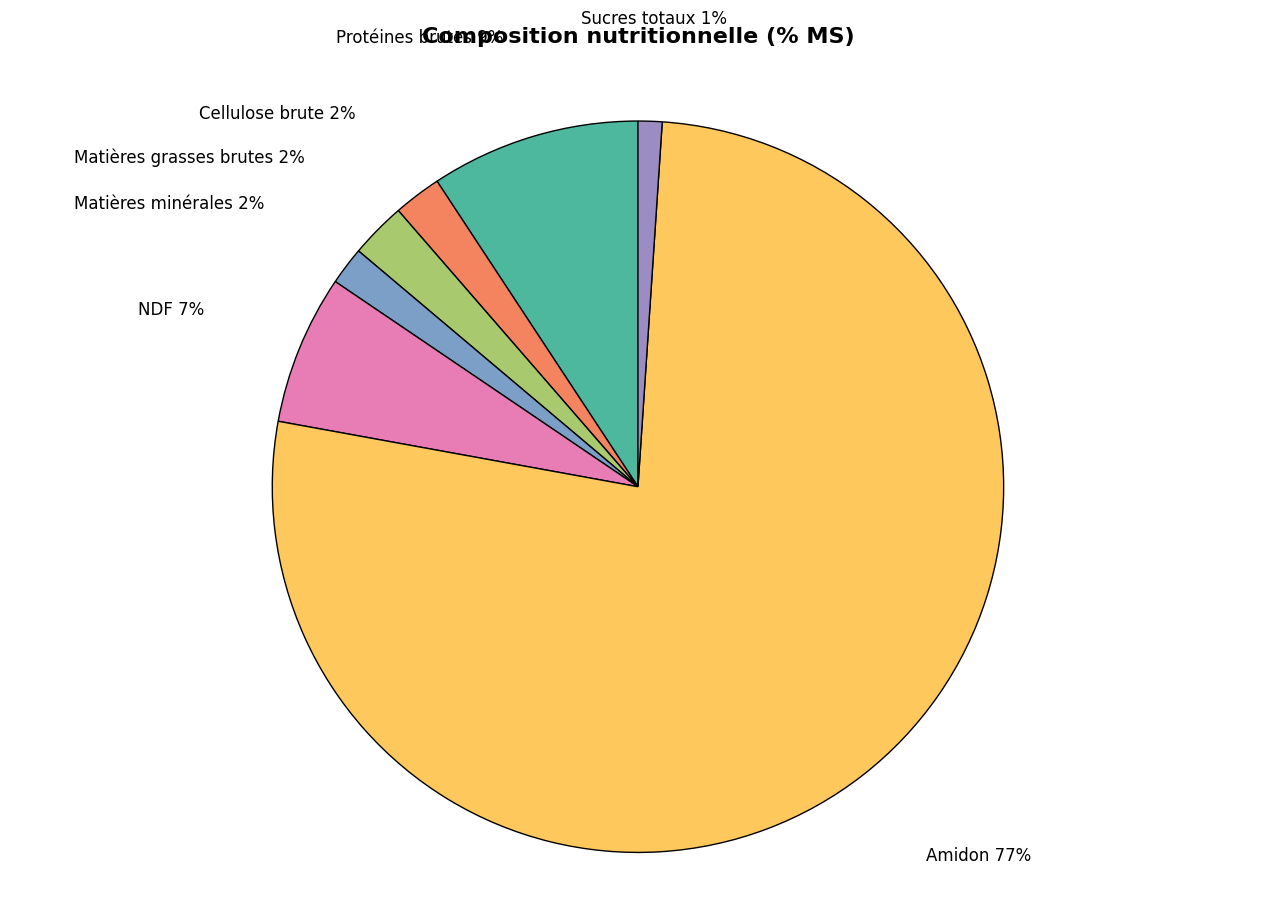

What is the majority slice?

Amidon